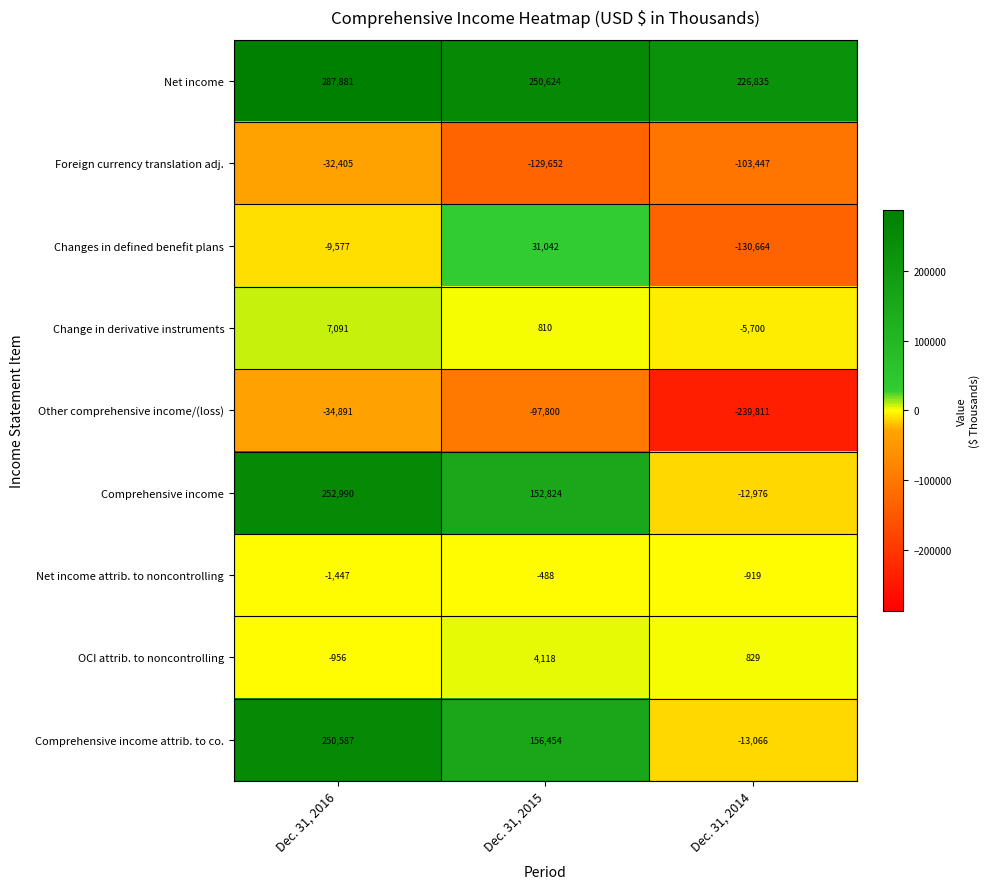

The value of Comprehensive income attrib. to co. at Dec. 31, 2015 is 61081. True or false?

False